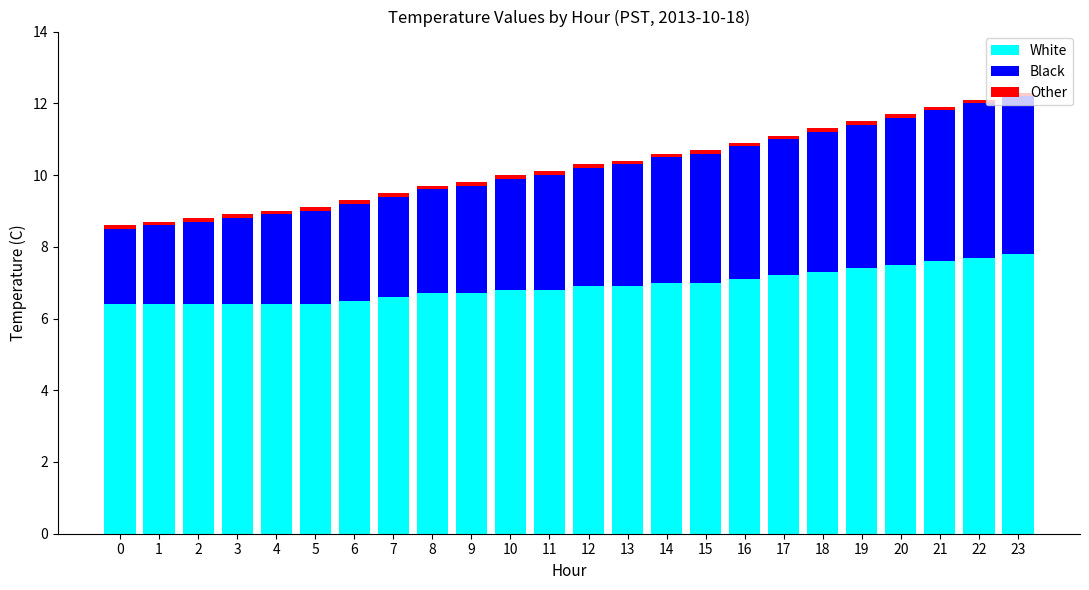

What is the minimum value for White?

6.4